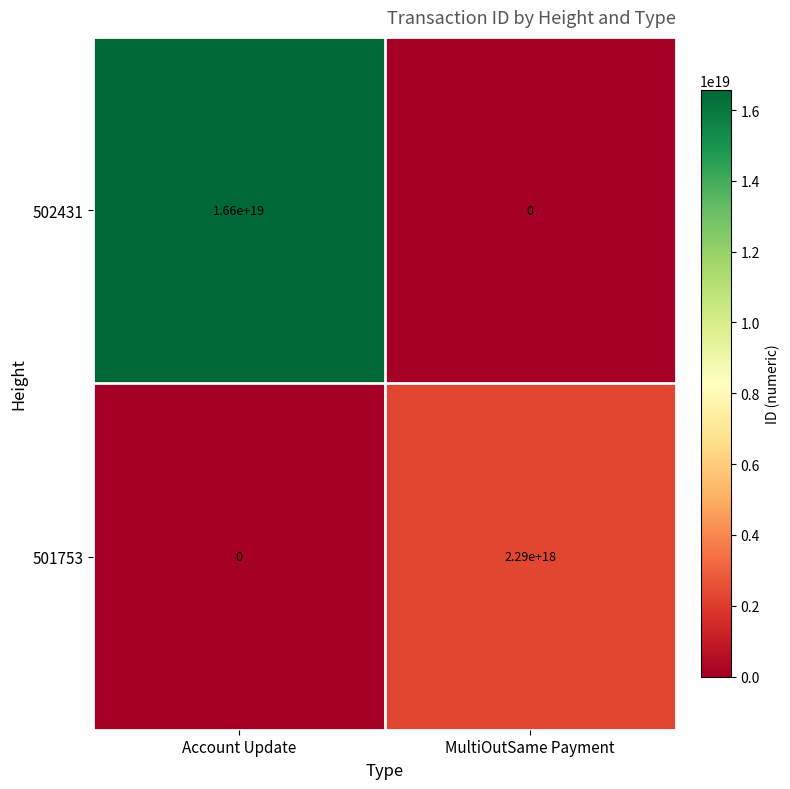

List the series in order of their overall mean, highest first.

502431, 501753